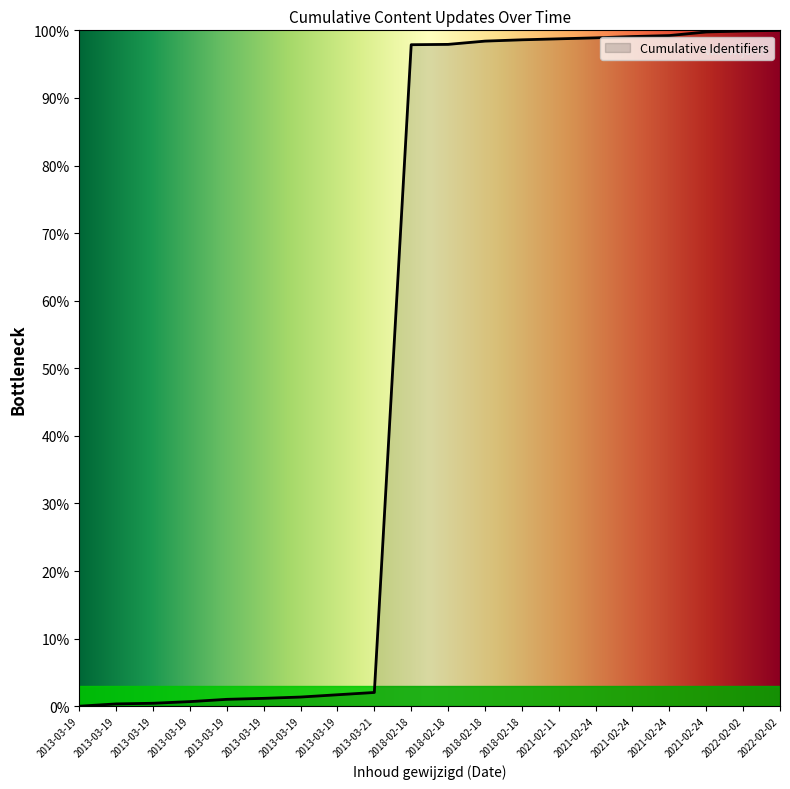

Count the number of values greater than 97.

11